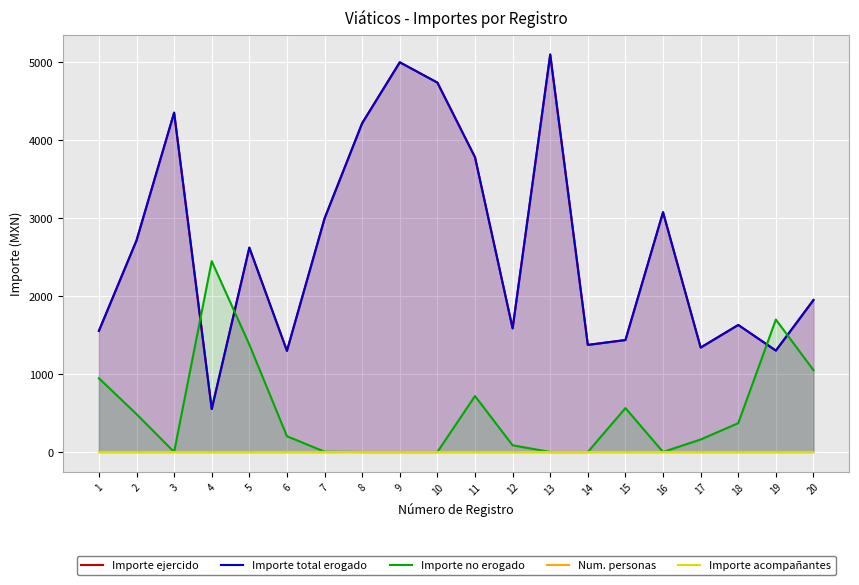

In Importe no erogado, how many points are lower than both neighbors (excluding endpoints)?

2